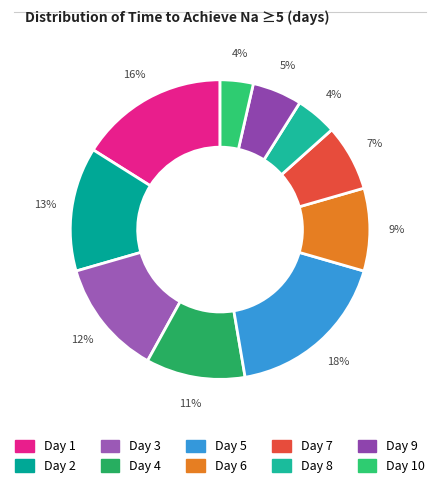

Does any single category account for the majority?

No